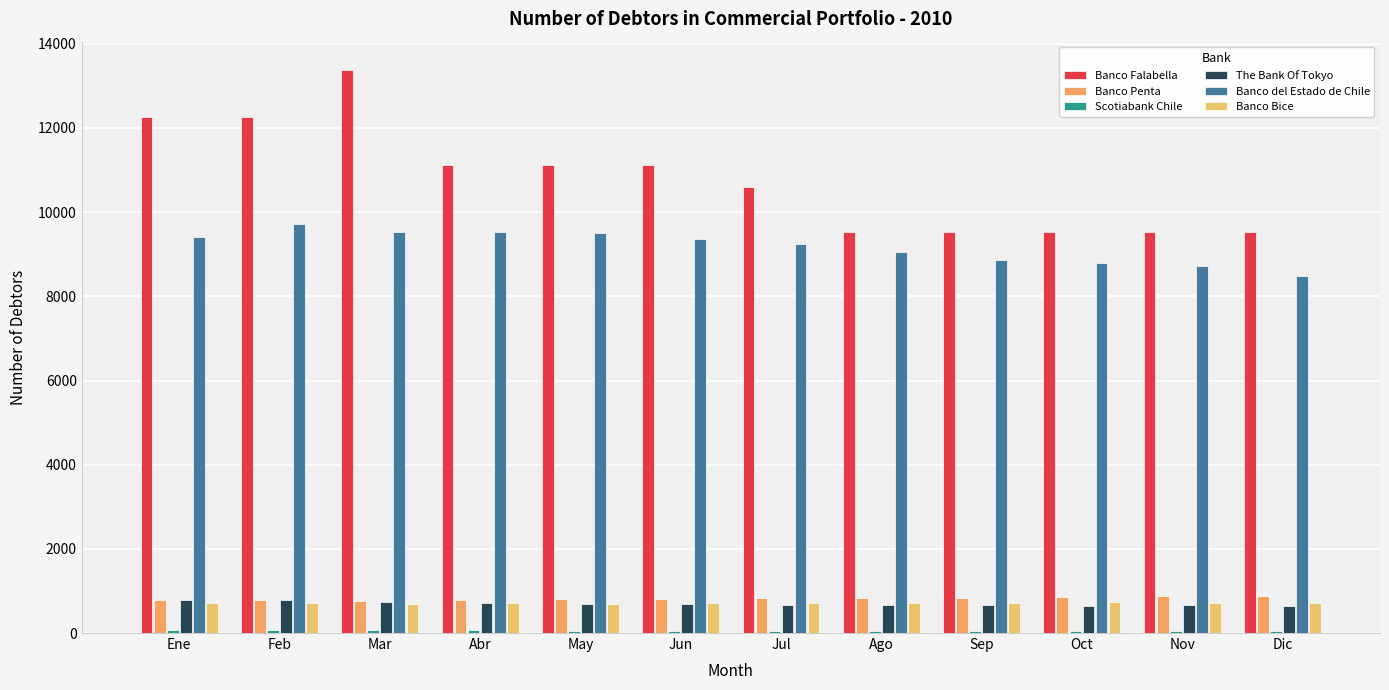

Reading left to right, what are all the values shown in this chart?

Banco Falabella: 12258	12257	13382	11123	11124	11124	10593	9526	9524	9524	9524	9524
Banco Penta: 775	776	768	776	799	806	821	823	825	863	875	871
Scotiabank Chile: 68	68	68	61	55	53	51	51	53	53	50	48
The Bank Of Tokyo: 790	778	731	710	701	683	674	669	655	645	658	653
Banco del Estado de Chile: 9420	9729	9536	9531	9501	9365	9241	9049	8866	8792	8729	8484
Banco Bice: 714	706	701	706	700	717	719	707	721	734	722	721